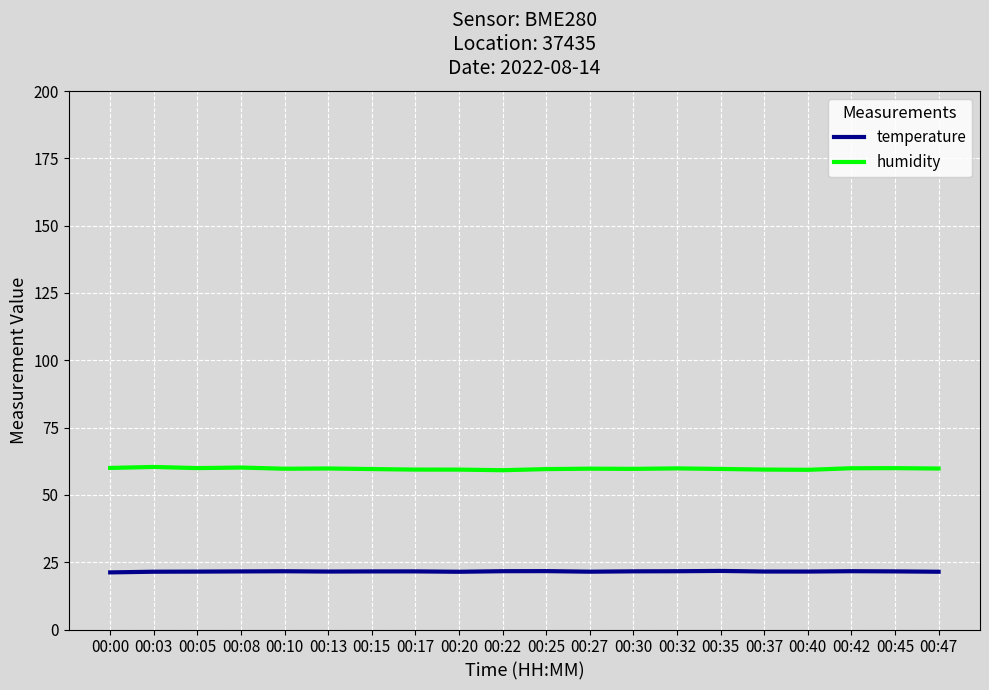

What is the maximum value for humidity?

60.4